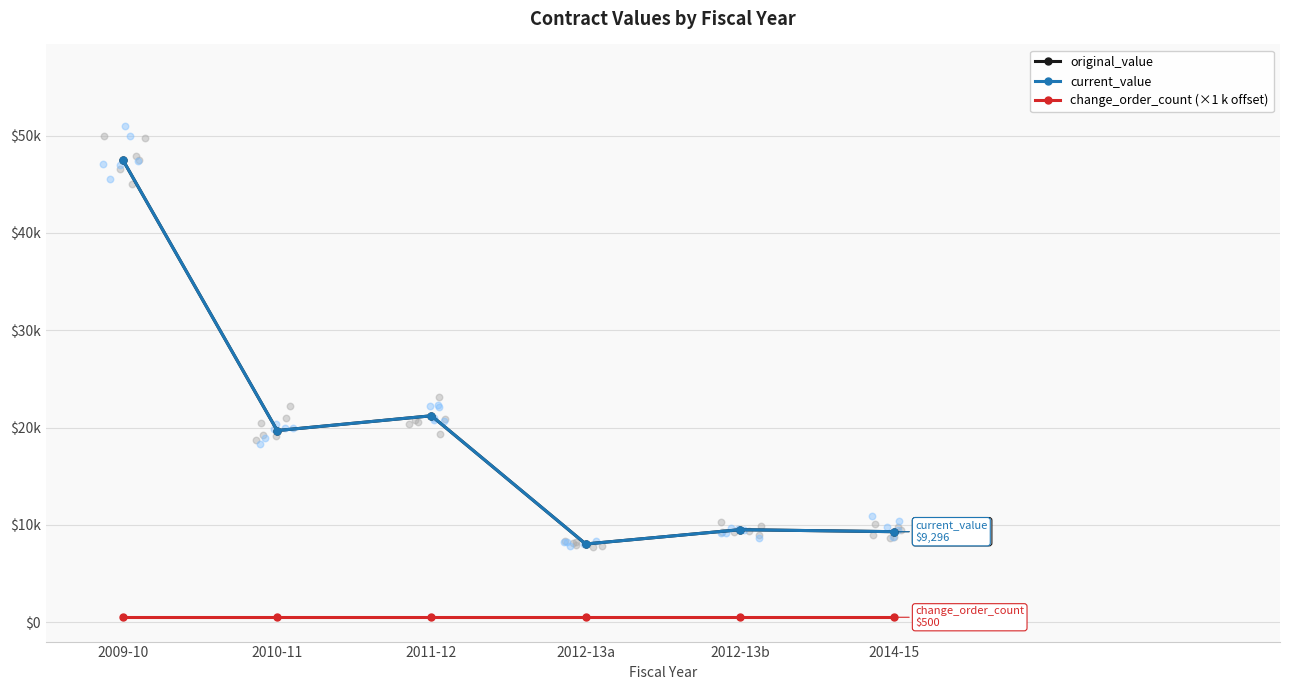

Which series reaches the maximum Y coordinate?

original_value